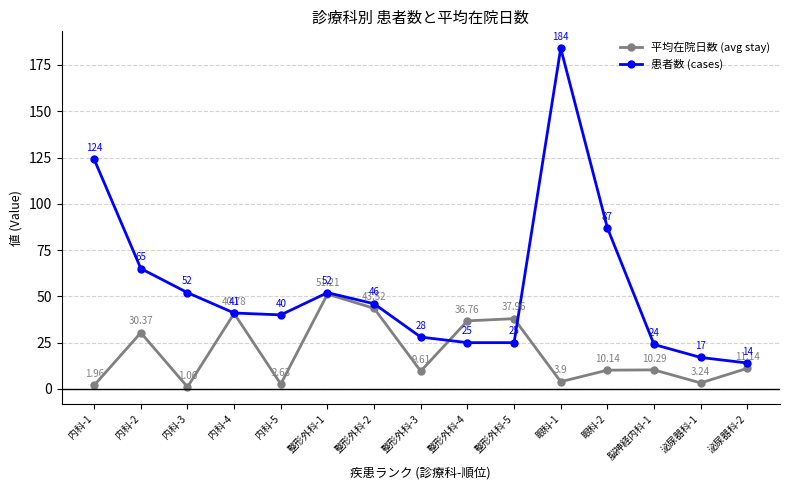

What is the label of the 5th point from the left?

内科-5